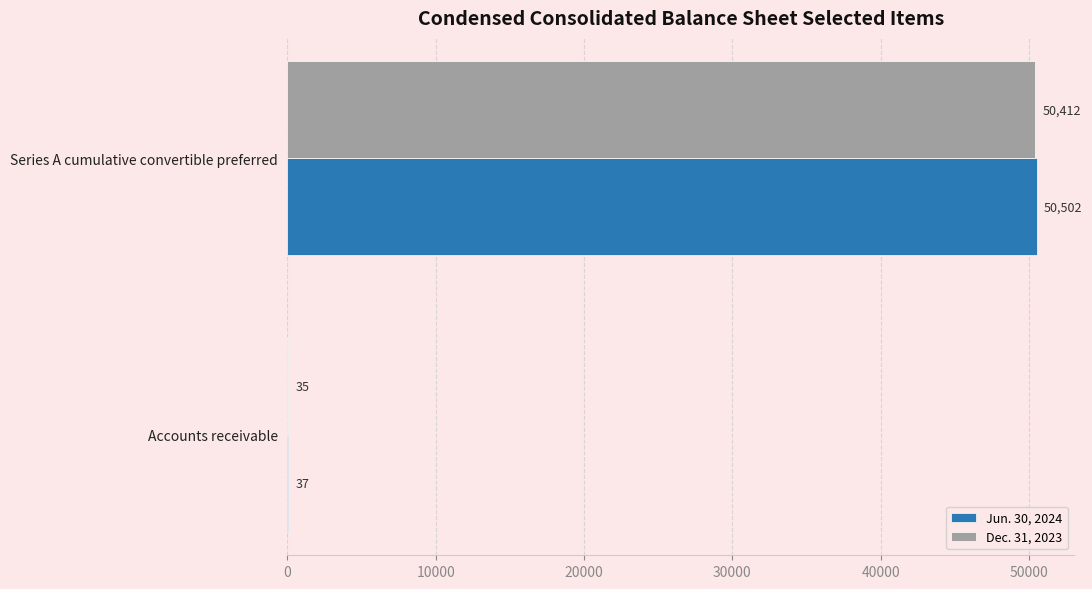

What is the average value of the Jun. 30, 2024 series?

25270